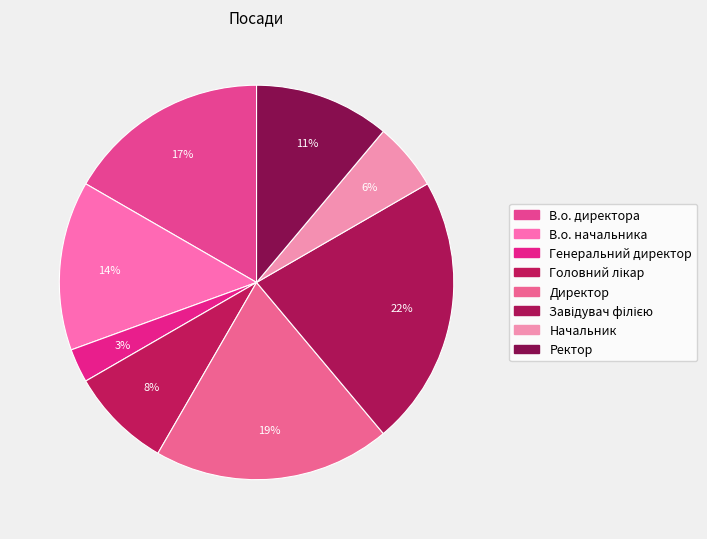

True or false: Головний лікар accounts for 8% of the total.

True